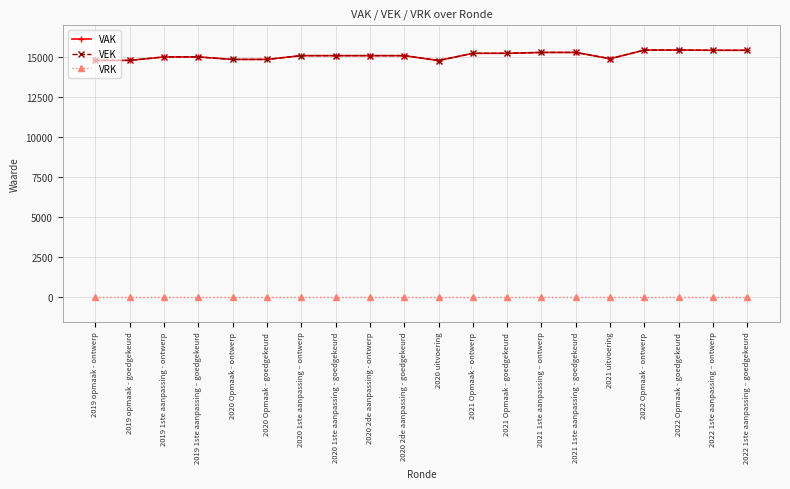

True or false: VRK has more than 0 interior local peaks.

False